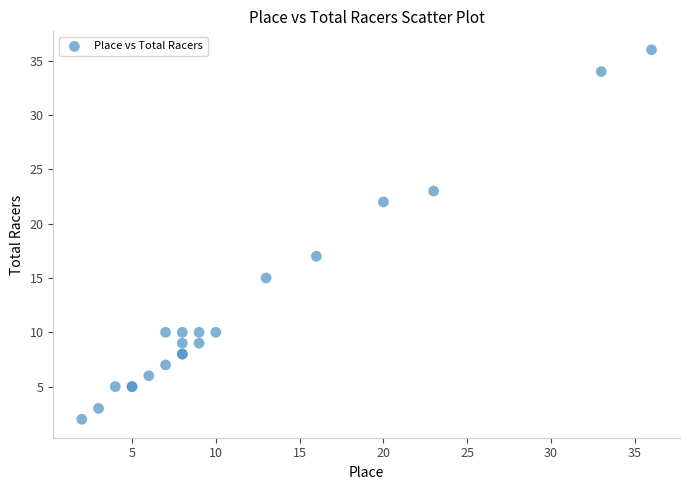

What Y value in the scatter plot is closest to 19?

17